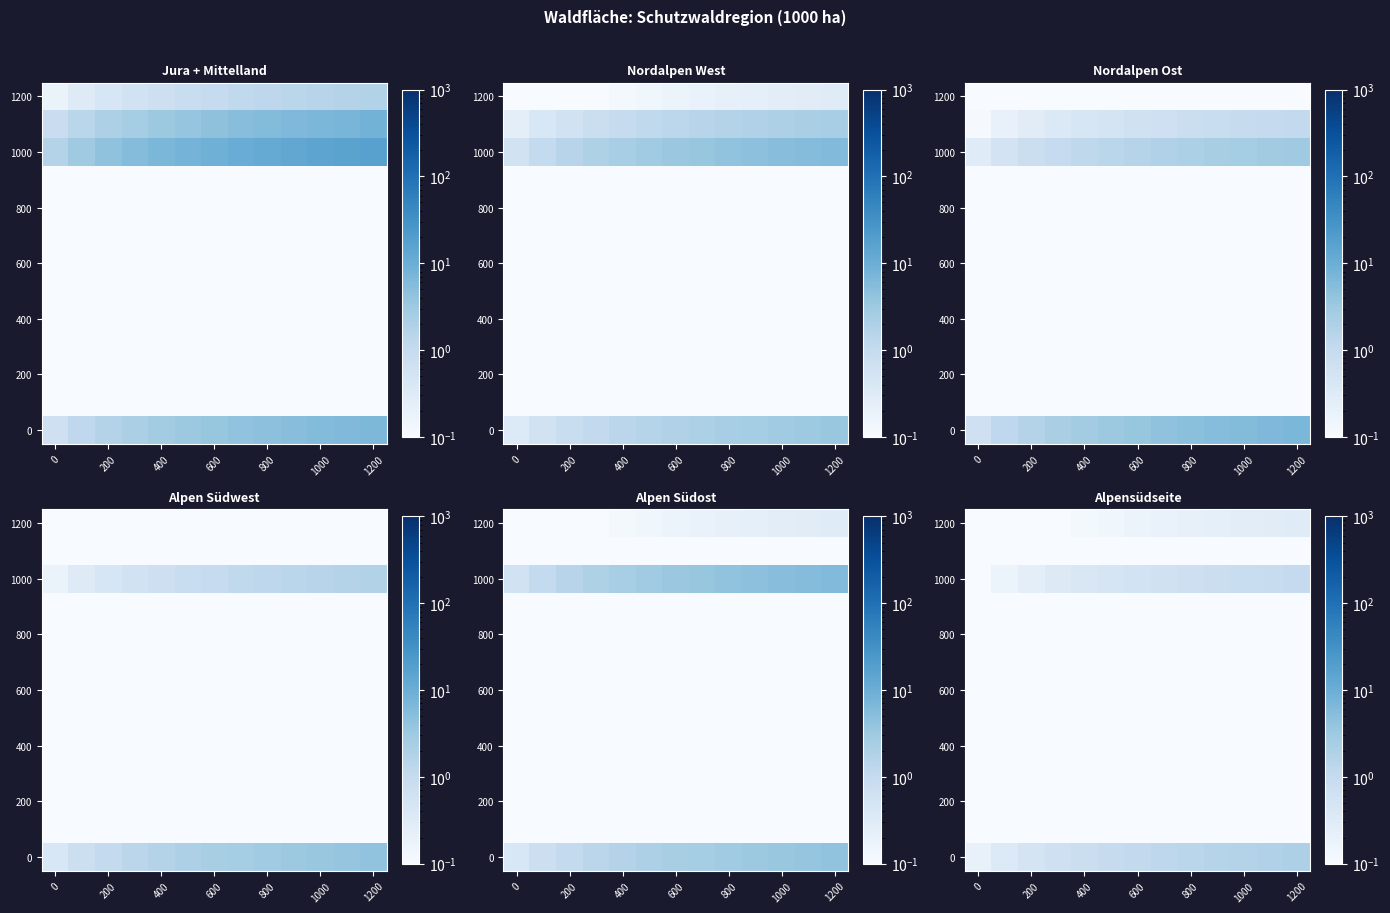

How many distinct data groups are displayed?

13